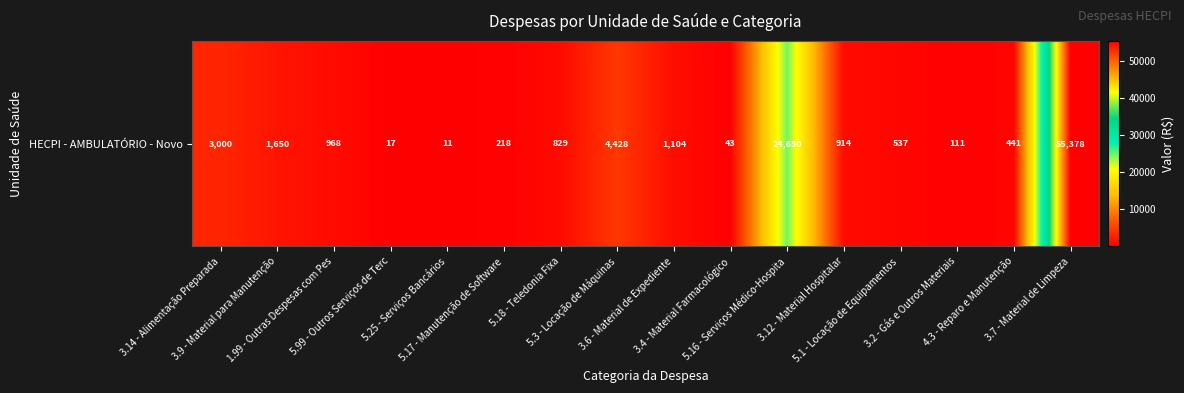

What is the maximum value shown in the chart?

55378